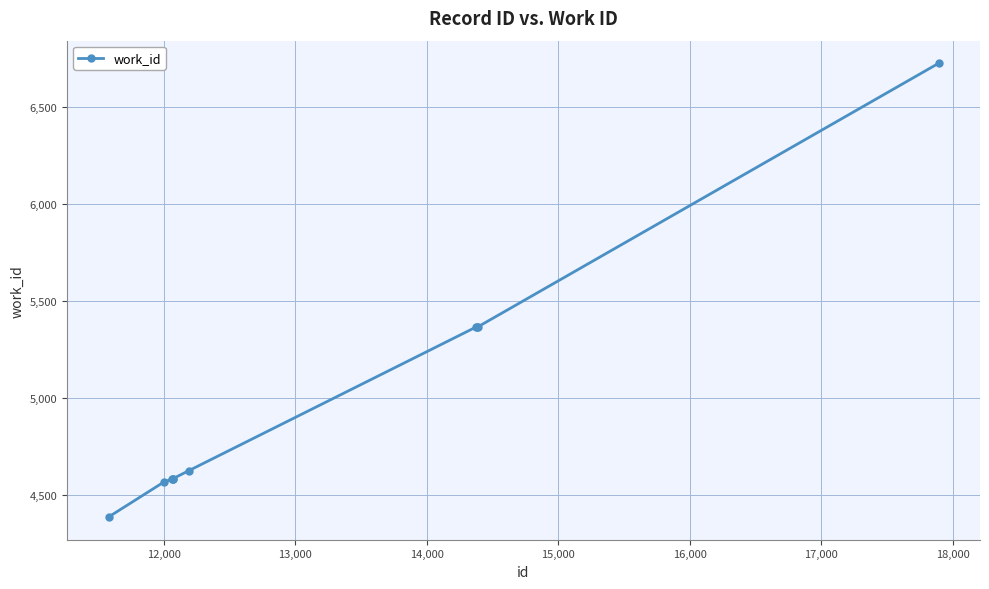

How many categories are shown in the chart?

10